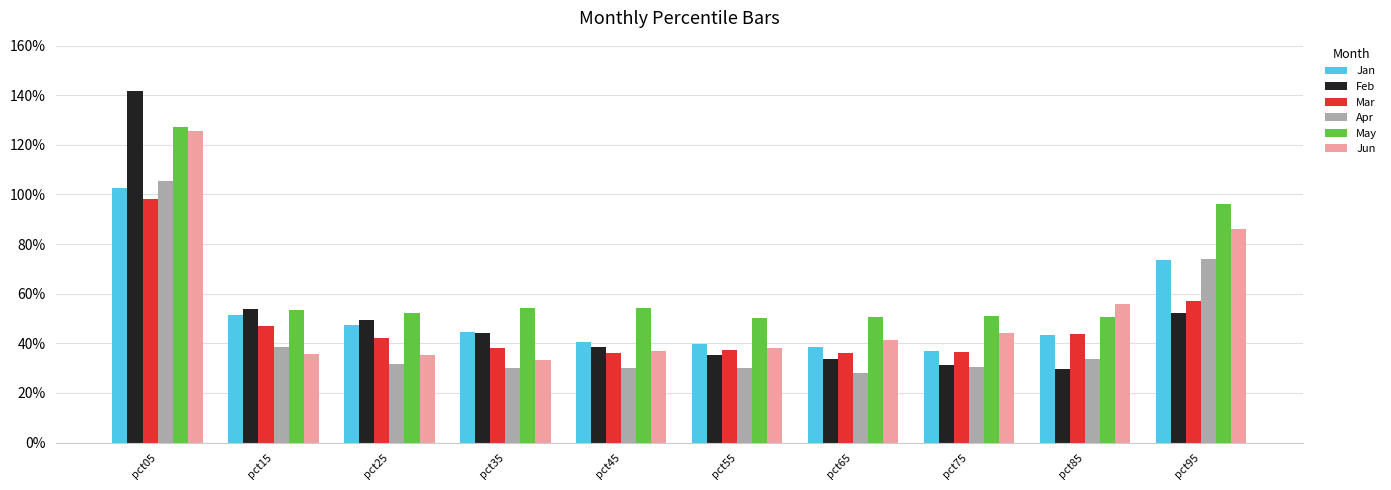

What are all the series names shown in the legend?

Jan, Feb, Mar, Apr, May, Jun